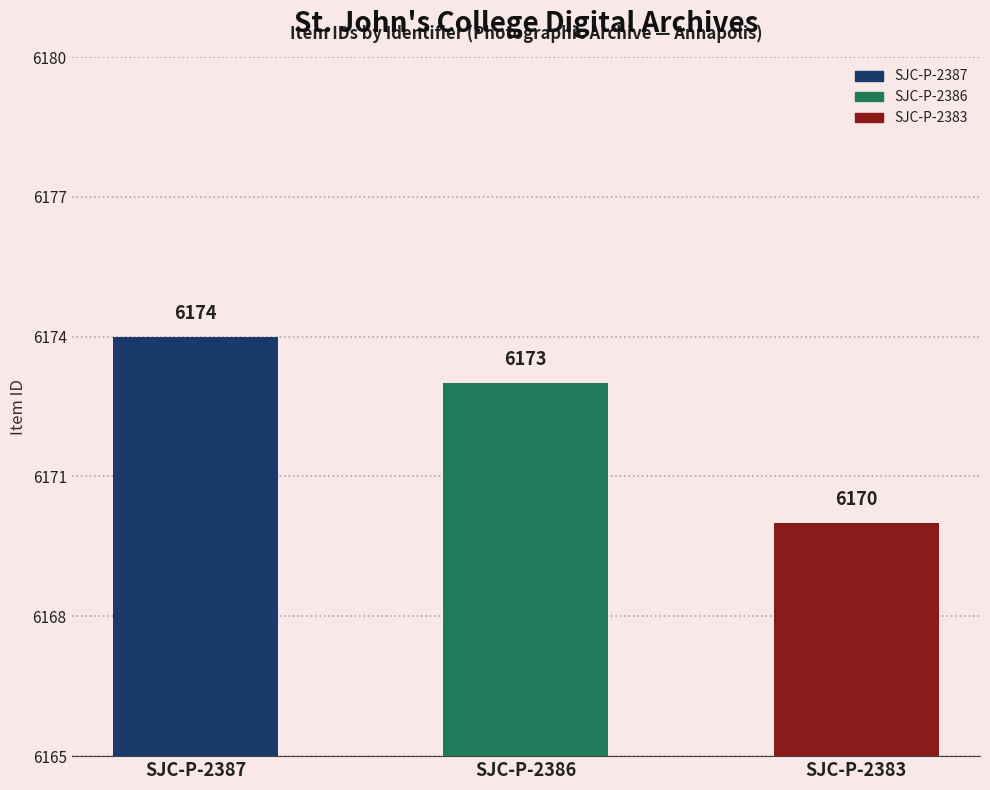

What is the difference between the values at SJC-P-2386 and SJC-P-2383?

3